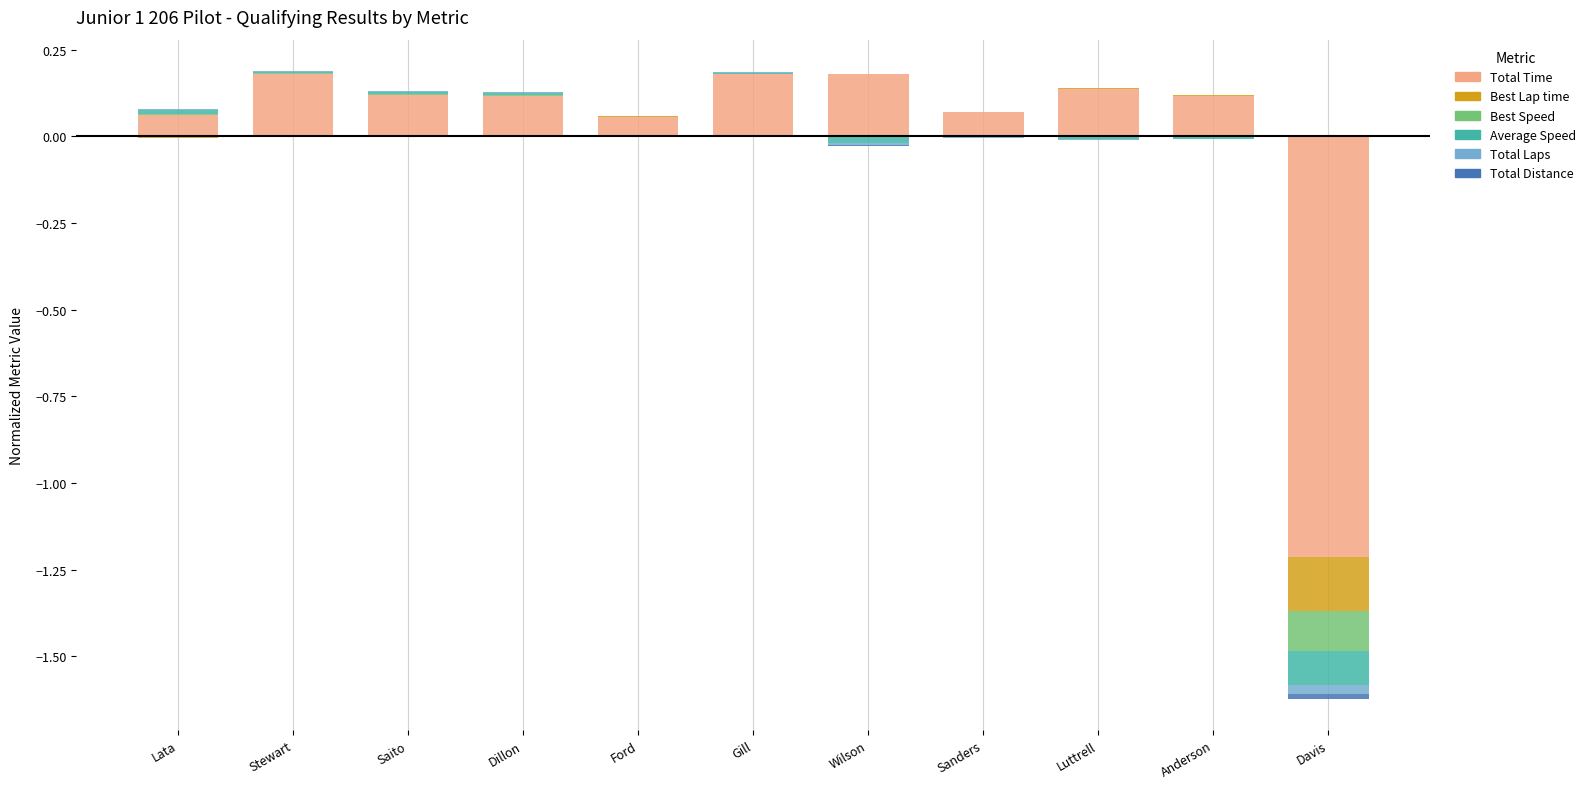

Where is Total Laps nearest to the value 0?

Ford